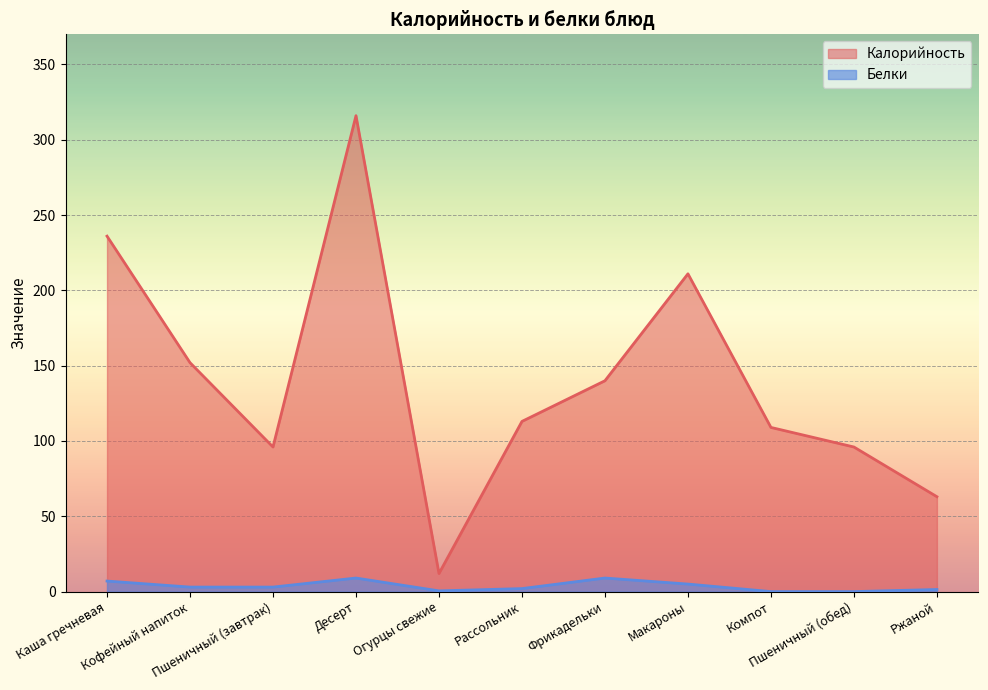

True or false: Калорийность and Белки cross at least once.

False